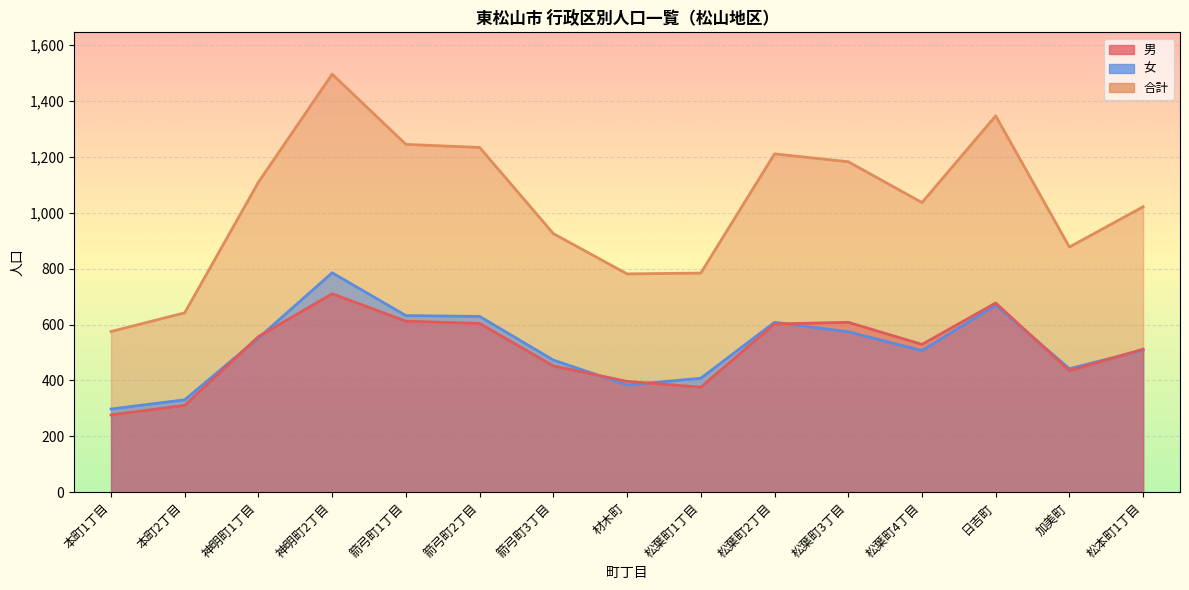

At 材木町, list the series in order from smallest to largest.

女, 男, 合計